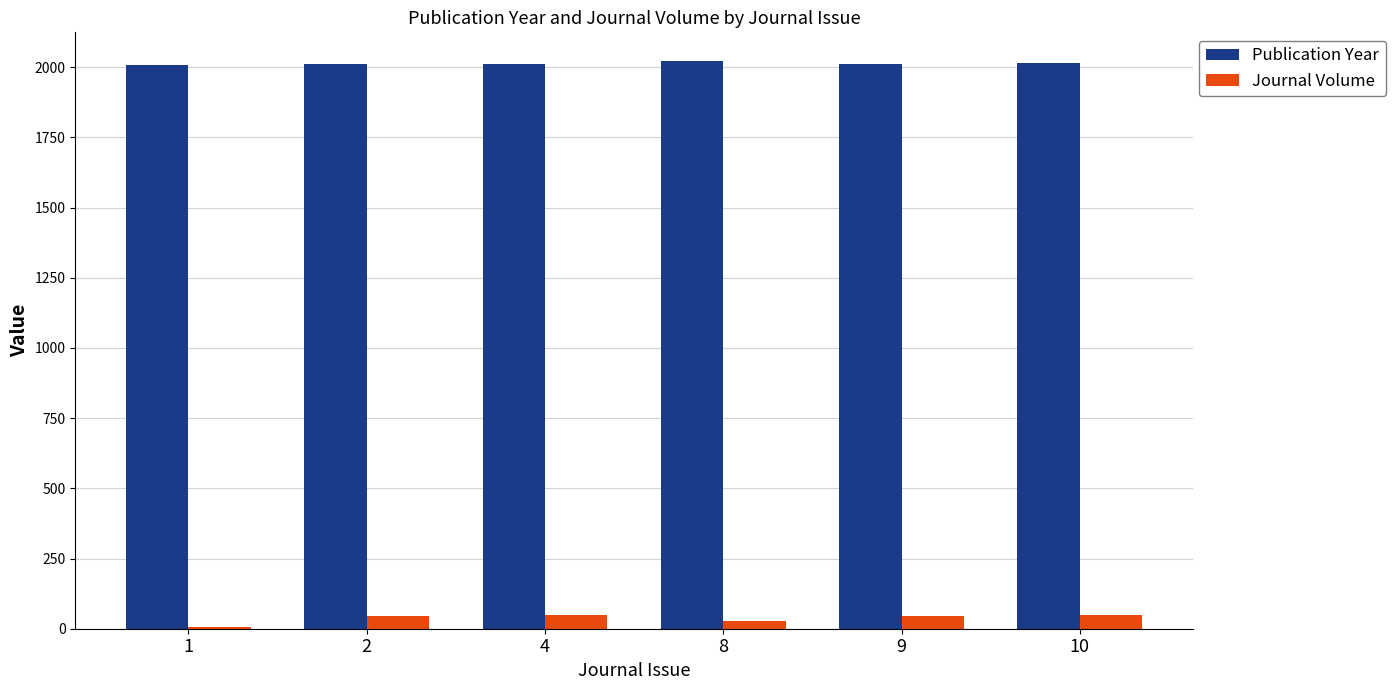

Count the Publication Year values in the range 2012 to 2015.

4